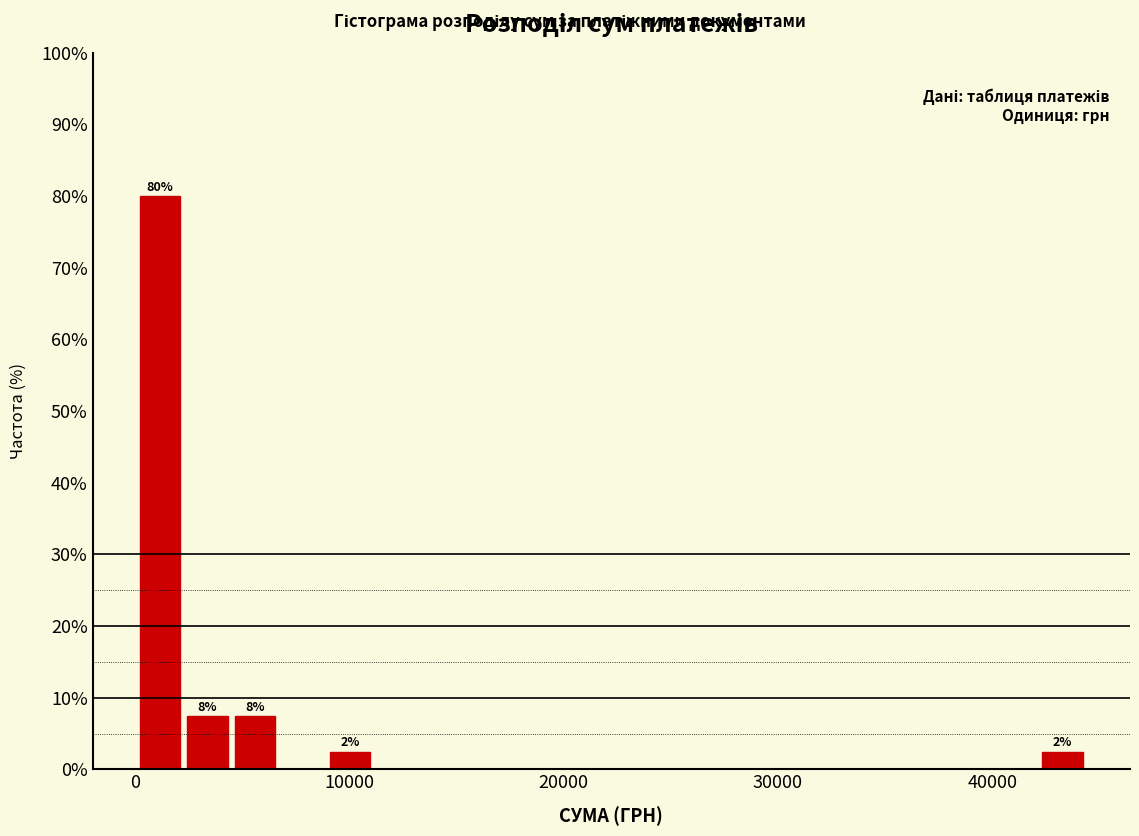

Read against the x-axis, roughly where is the centre of the tallest bar?

1000